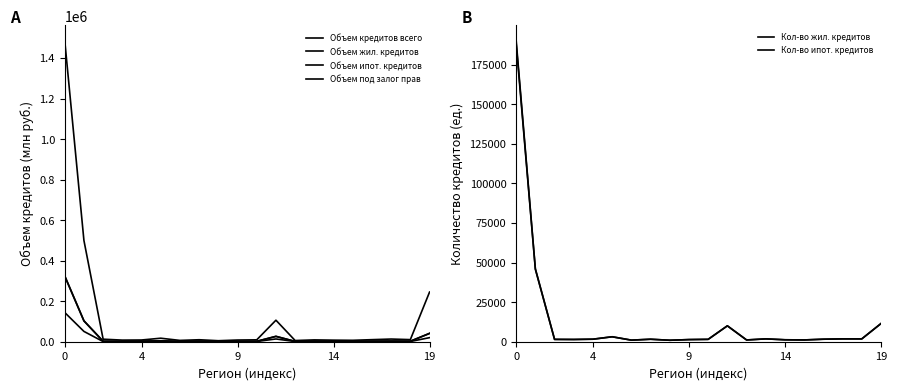

Is it true that Кол-во ипот. кредитов equals 1448 at 9?

True